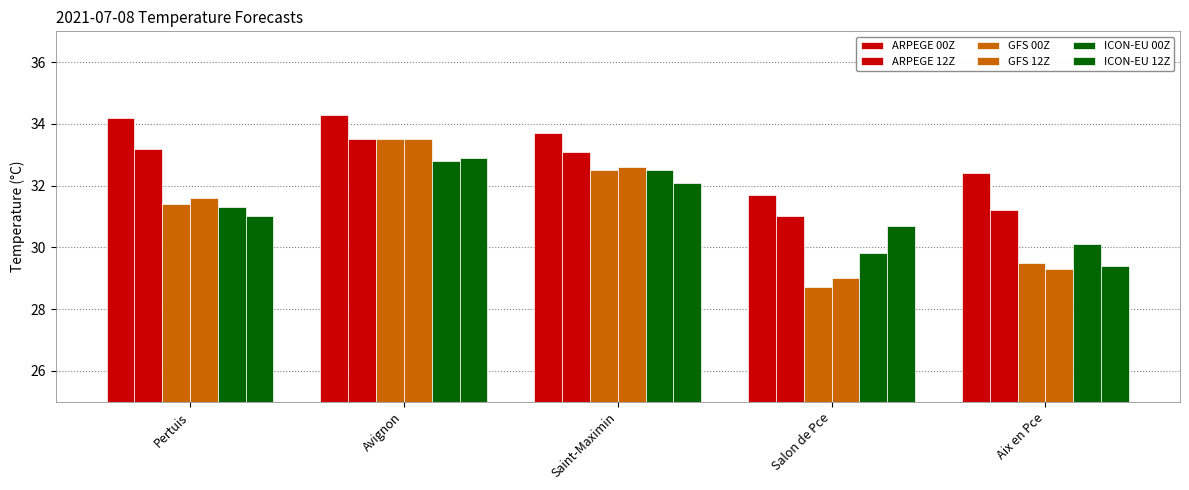

Reading left to right, extract all data points from this chart.

ARPEGE 00Z: 34.2	34.3	33.7	31.7	32.4
ARPEGE 12Z: 33.2	33.5	33.1	31.0	31.2
GFS 00Z: 31.4	33.5	32.5	28.7	29.5
GFS 12Z: 31.6	33.5	32.6	29.0	29.3
ICON-EU 00Z: 31.3	32.8	32.5	29.8	30.1
ICON-EU 12Z: 31.0	32.9	32.1	30.7	29.4